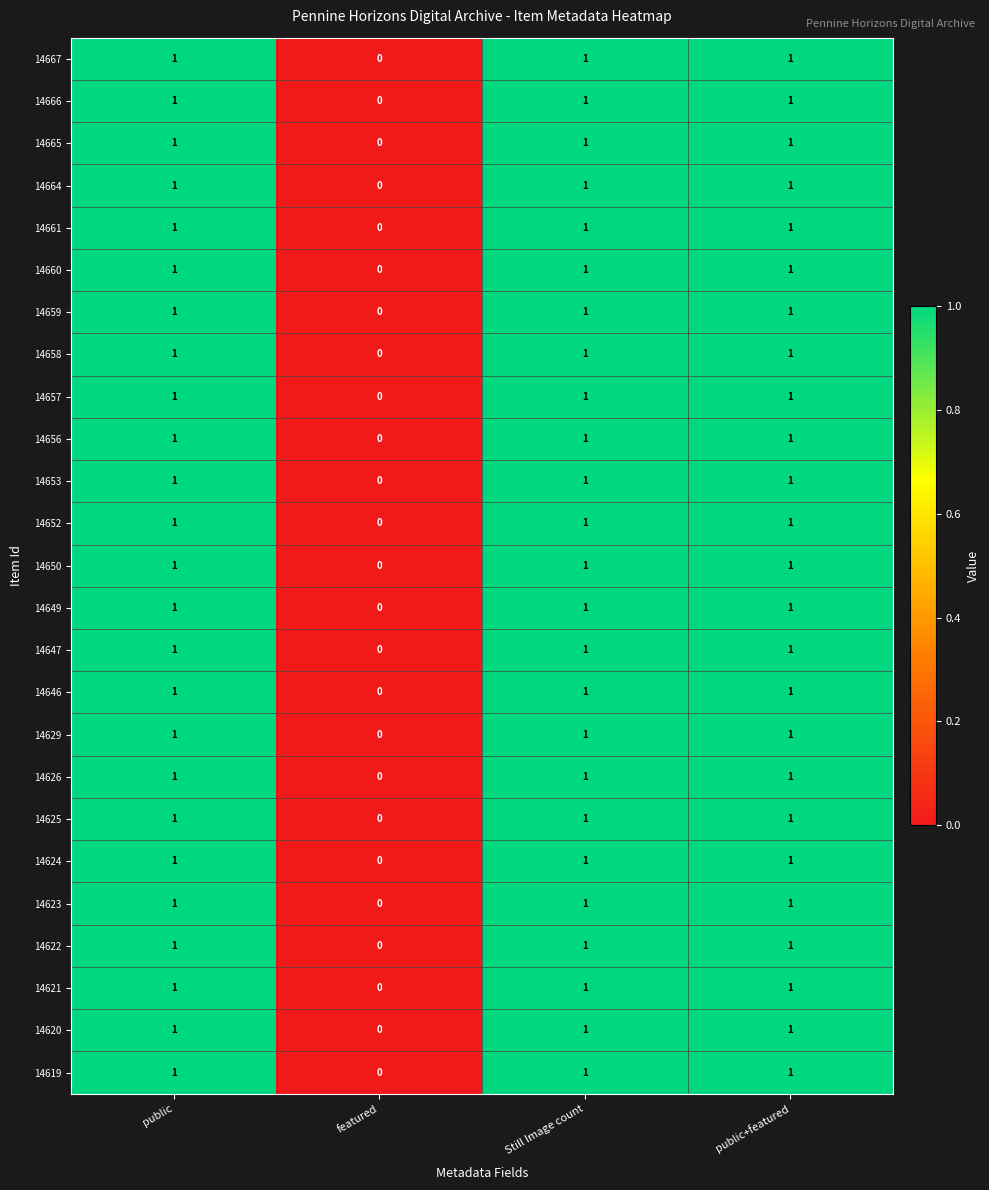

How many 14667 values are between 1 and 2?

3